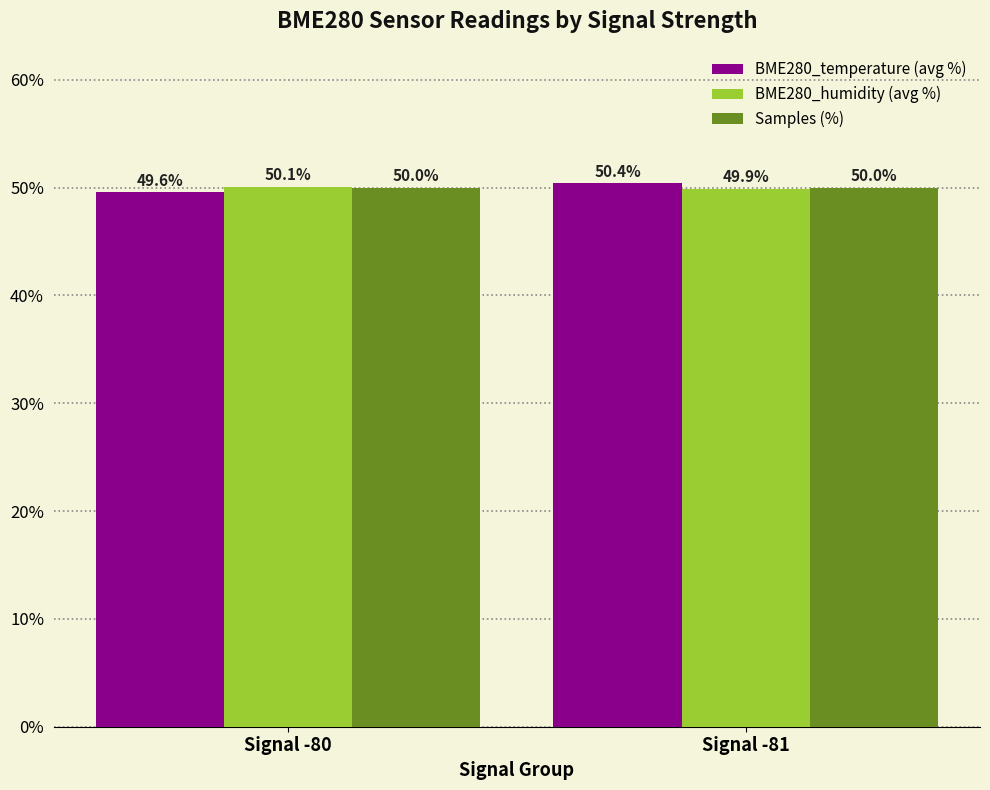

Which category has the highest value in the BME280_humidity (avg %) series?

Signal -80